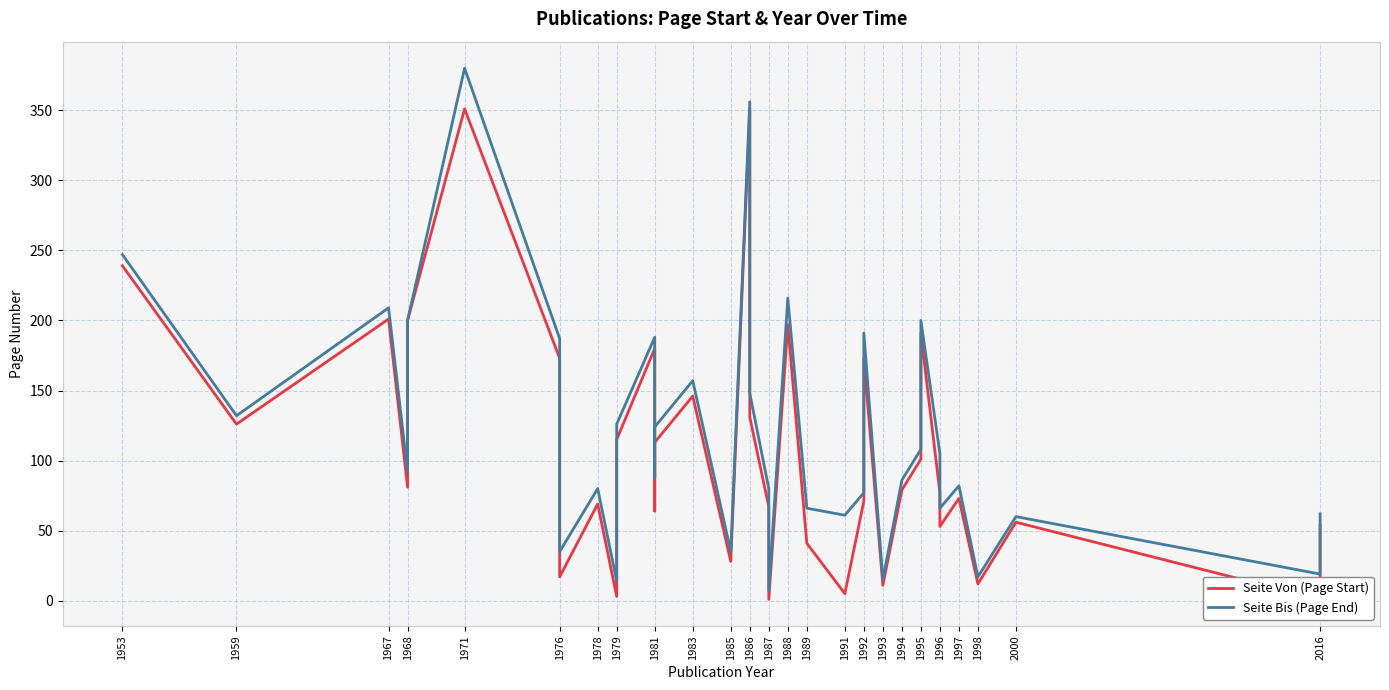

At which category does Seite Von (Page Start) reach its first local valley?

1959